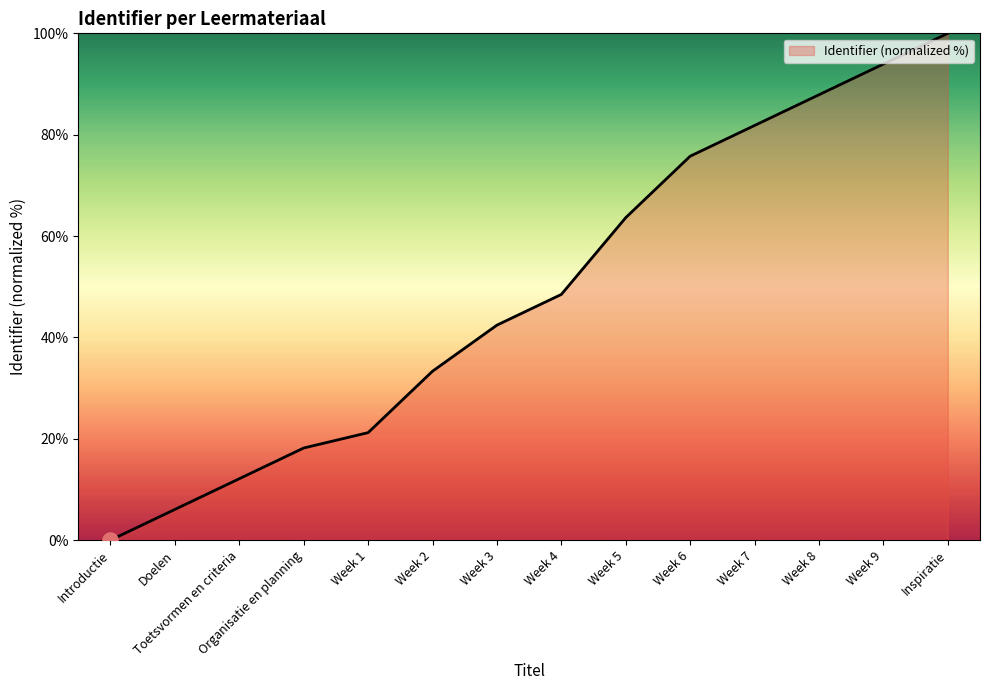

What is the change in value from Week 3 to Week 4?

+6.1